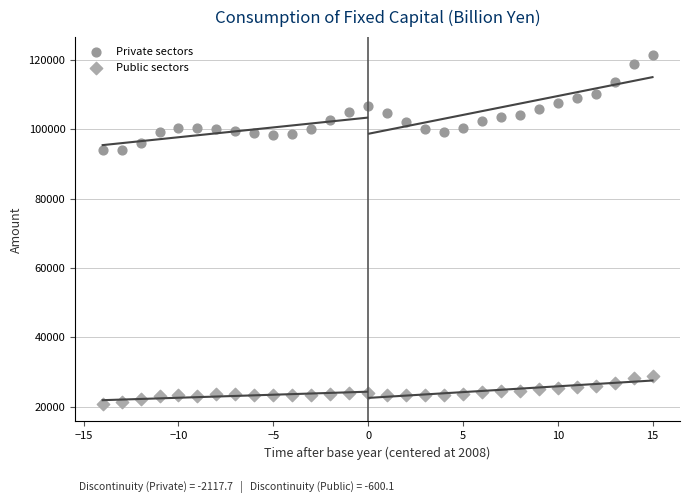

Which series contains the lowest Y value?

Public sectors